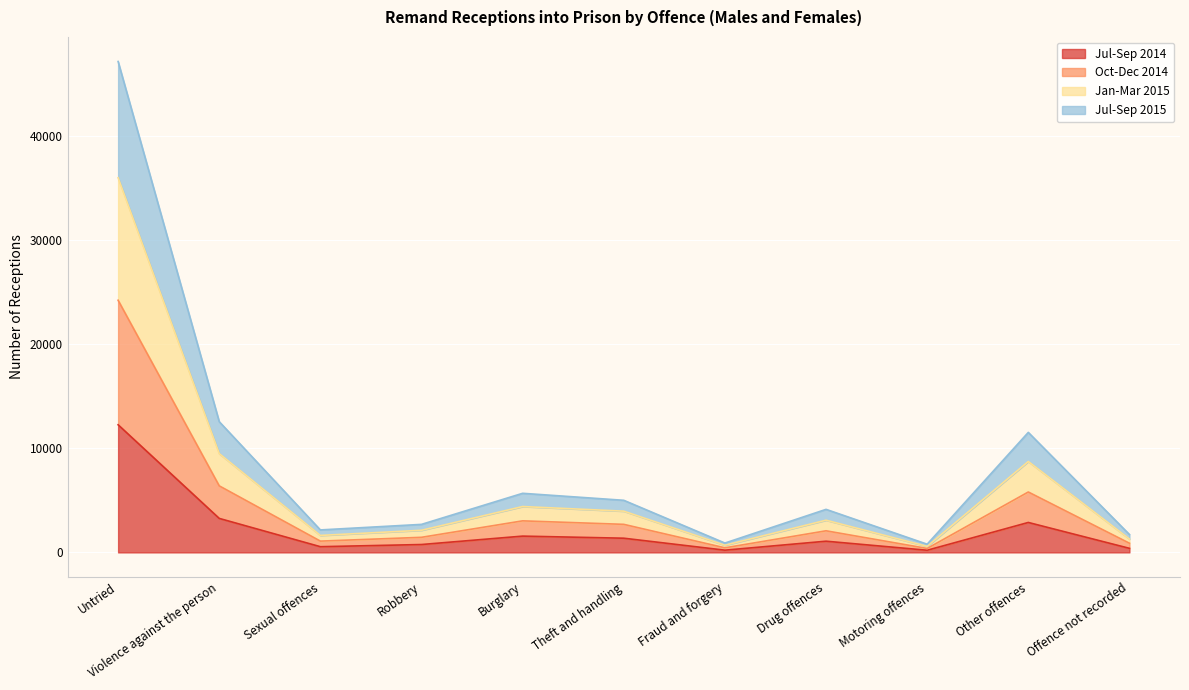

At which label does Jul-Sep 2015 first exceed 2075?

Untried